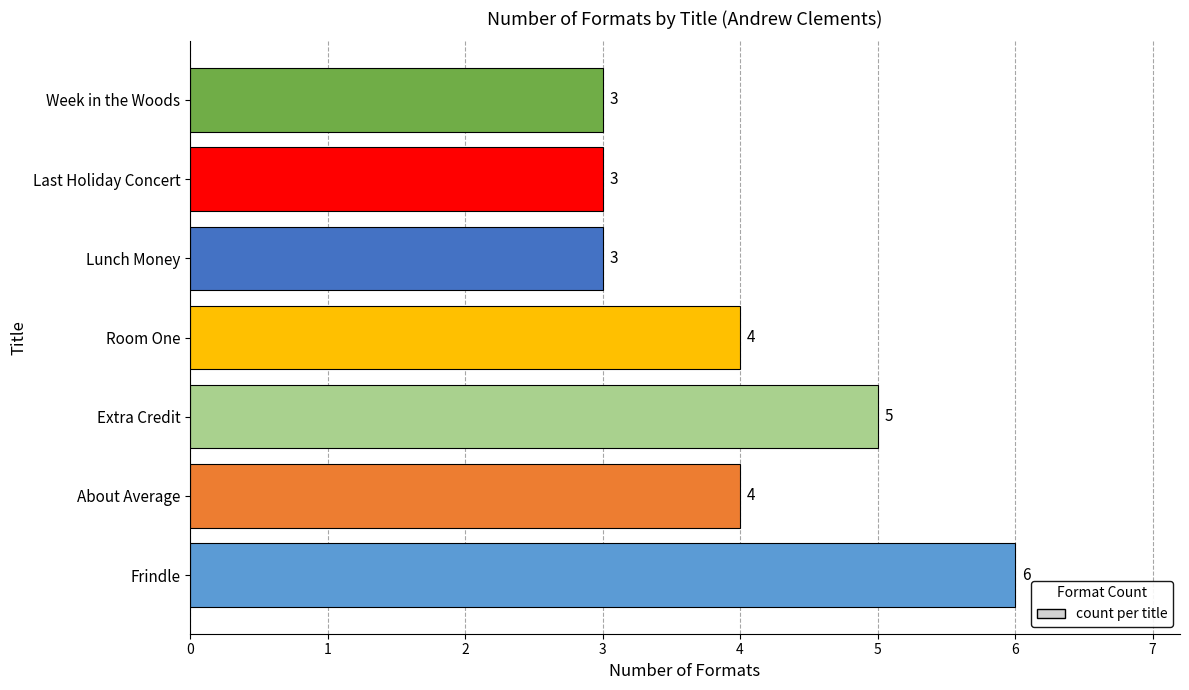

Is it true that the value at About Average is 6?

False